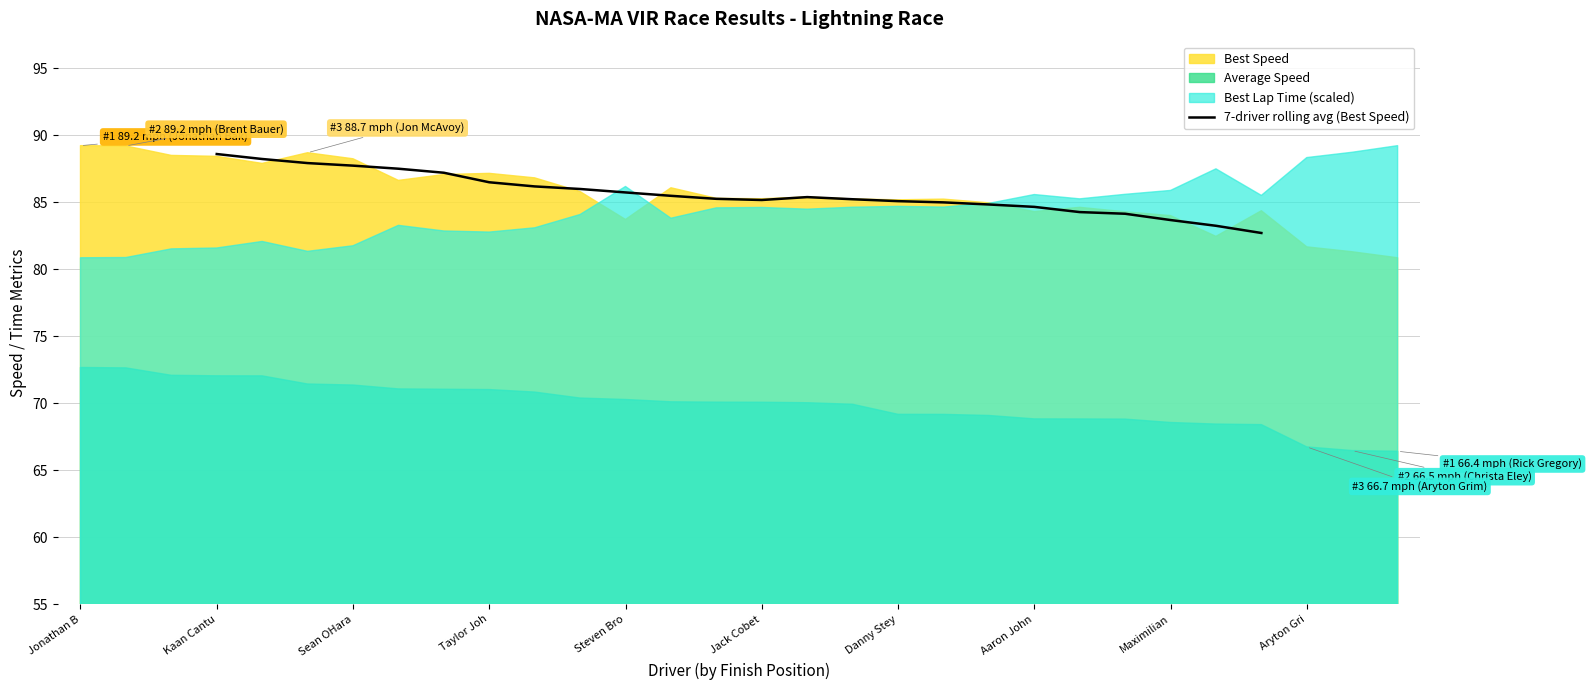

True or false: 7-driver rolling avg (Best Speed) has a value of 87.7 at Sean OHara.

True